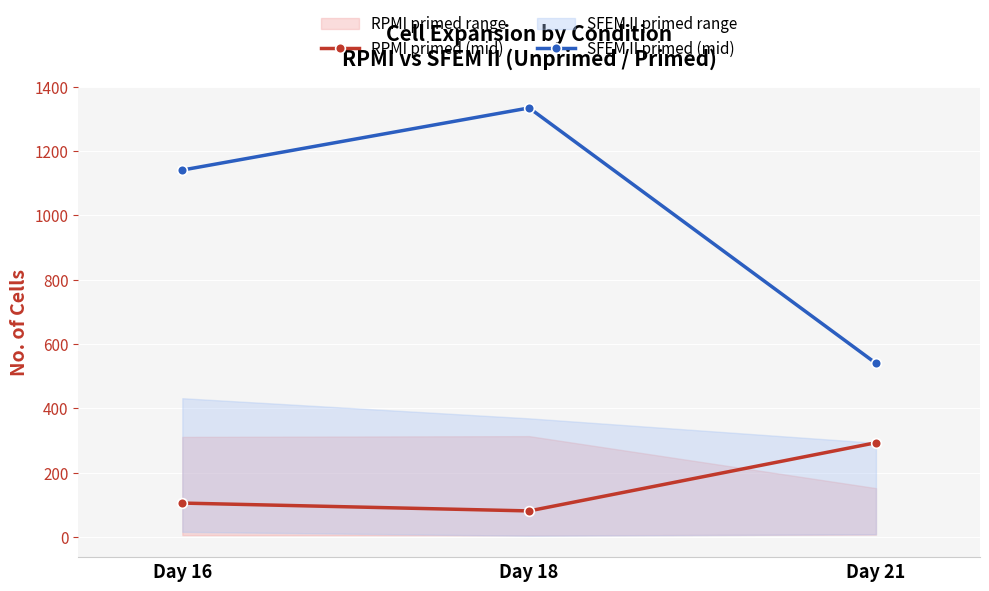

Between Day 18 and Day 16, which is larger?

Day 16